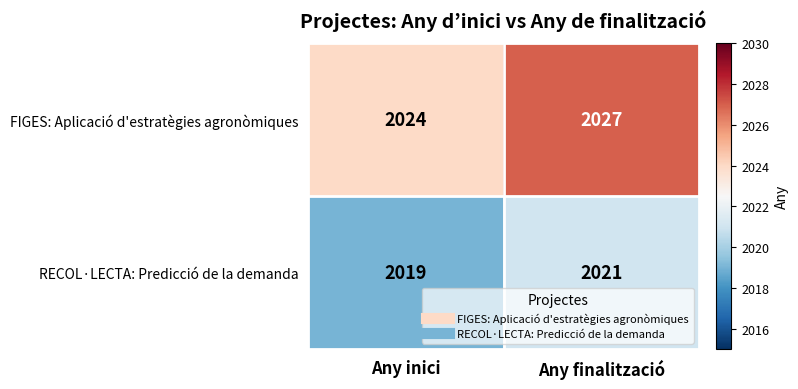

How many series are shown in this chart?

2